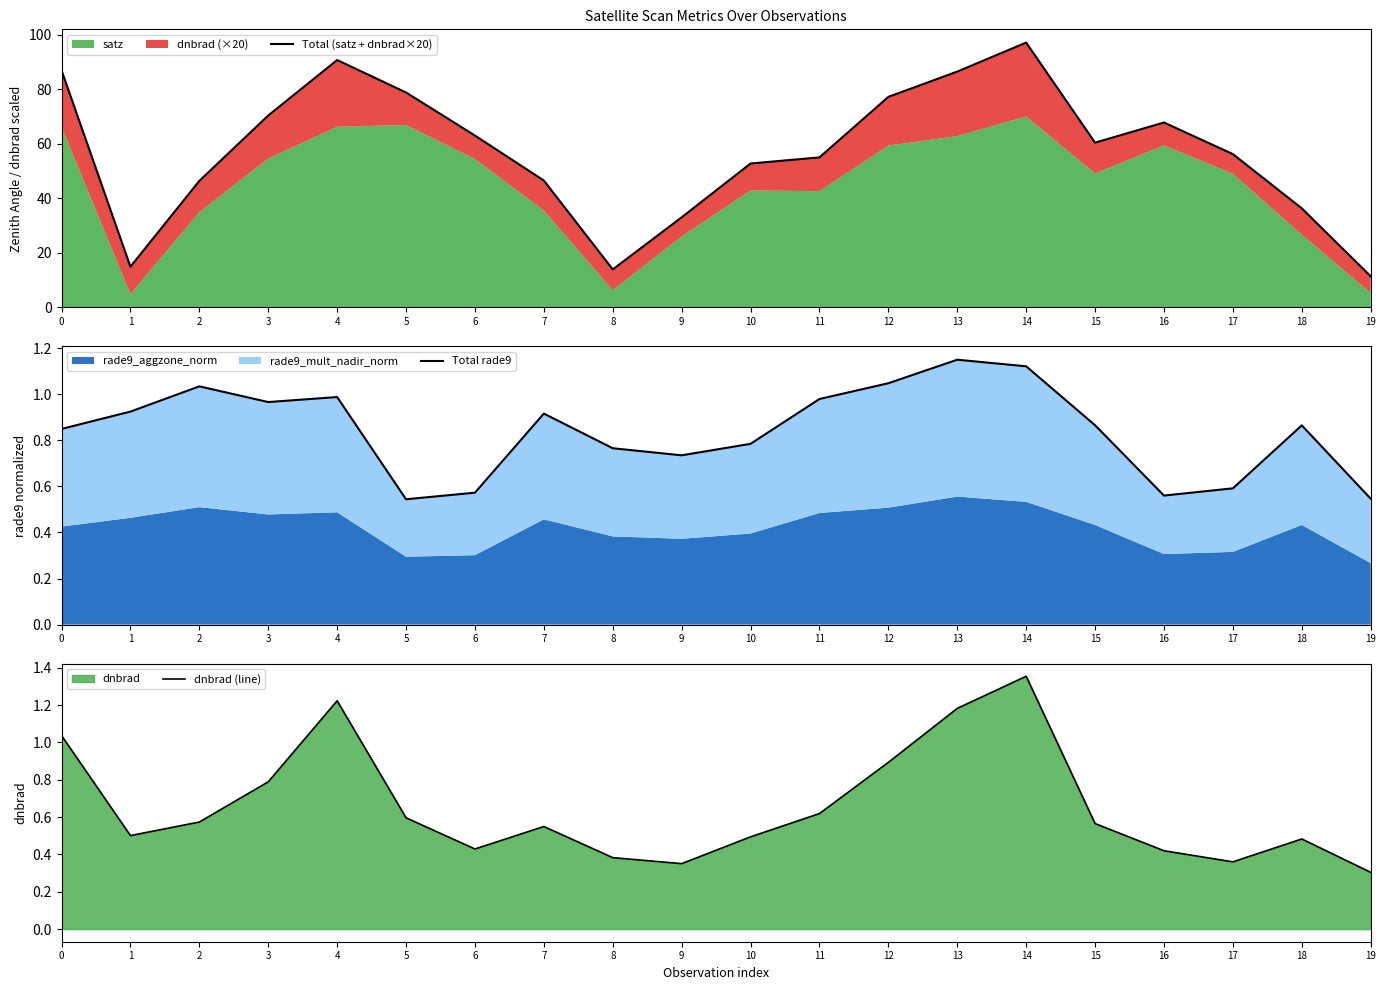

At 5, list the series in order from largest to smallest.

Total (satz + dnbrad×20), dnbrad (line), Total rade9